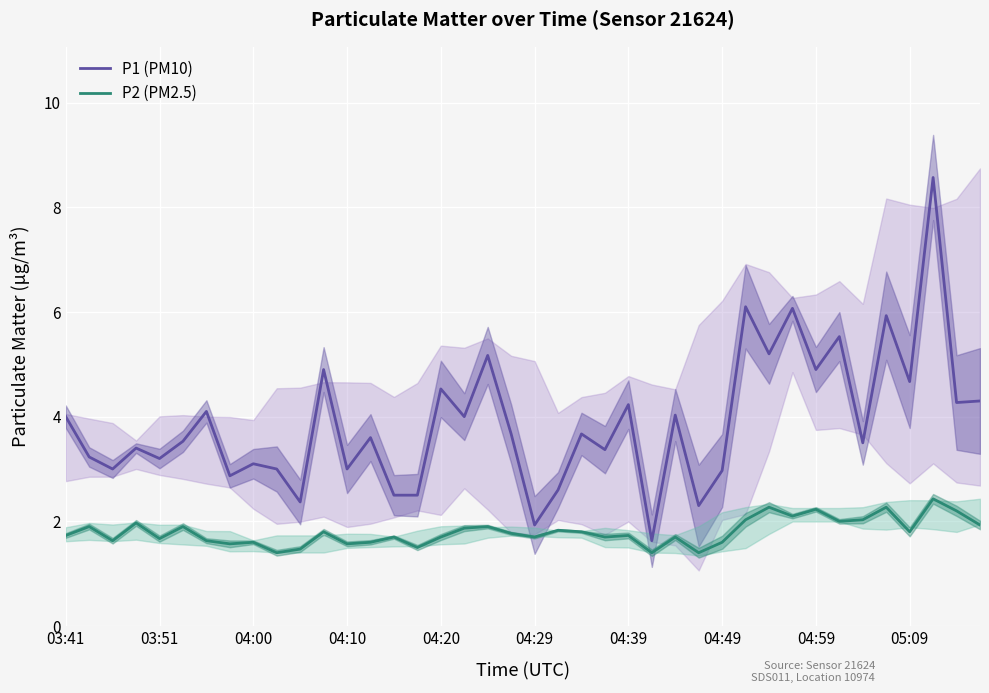

What is the maximum value for P1 (PM10)?

8.6